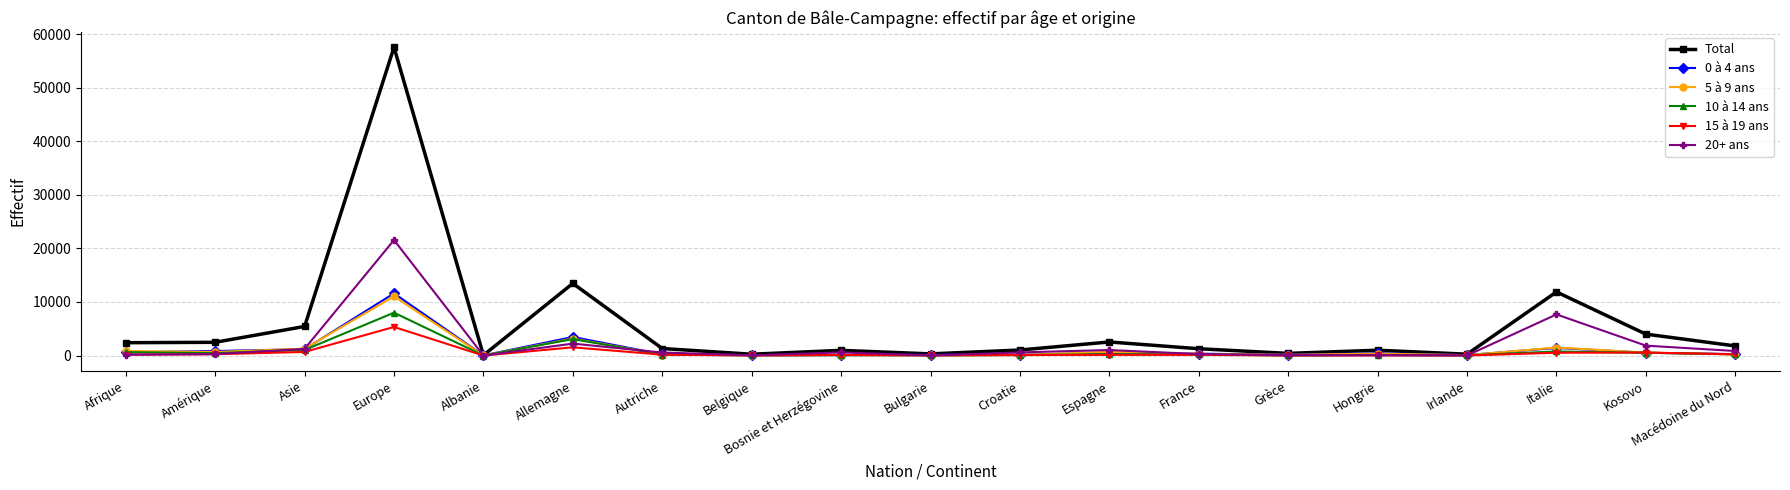

What are all the series names shown in the legend?

Total, 0 à 4 ans, 5 à 9 ans, 10 à 14 ans, 15 à 19 ans, 20+ ans